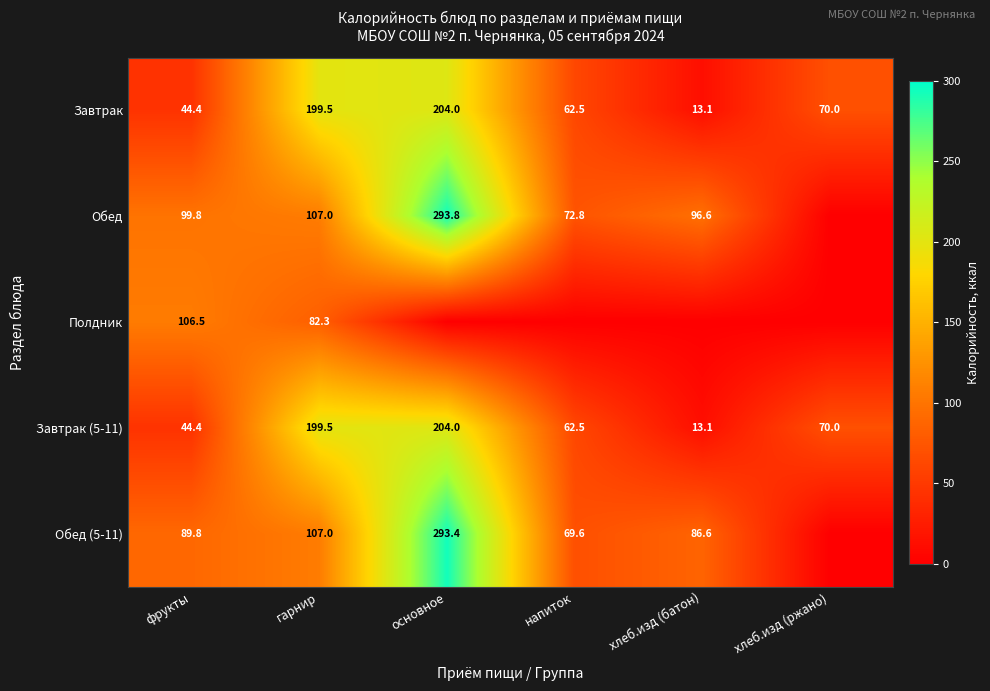

Is the value of Обед at хлеб.изд (батон) greater than the value of Завтрак at напиток?

Yes